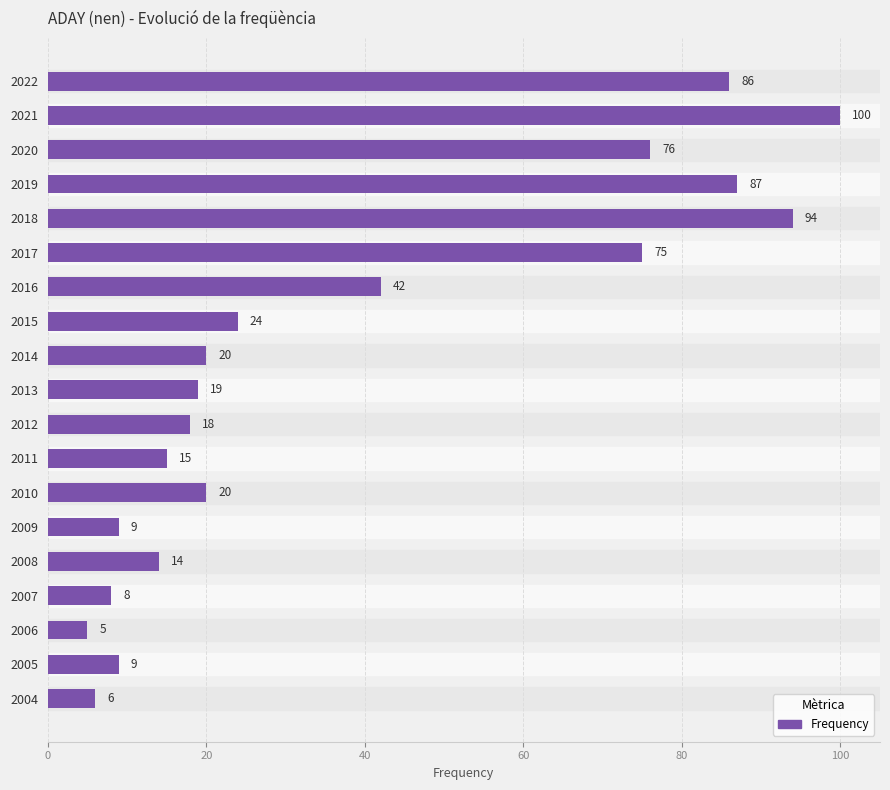

Which has a higher value, 2021 or 2008?

2021